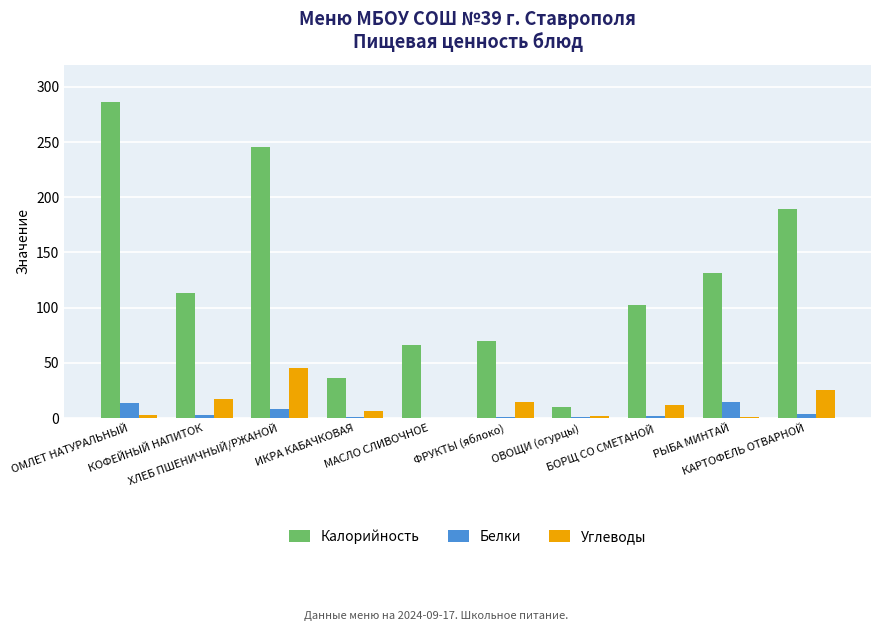

Which series has the largest total across all categories?

Калорийность